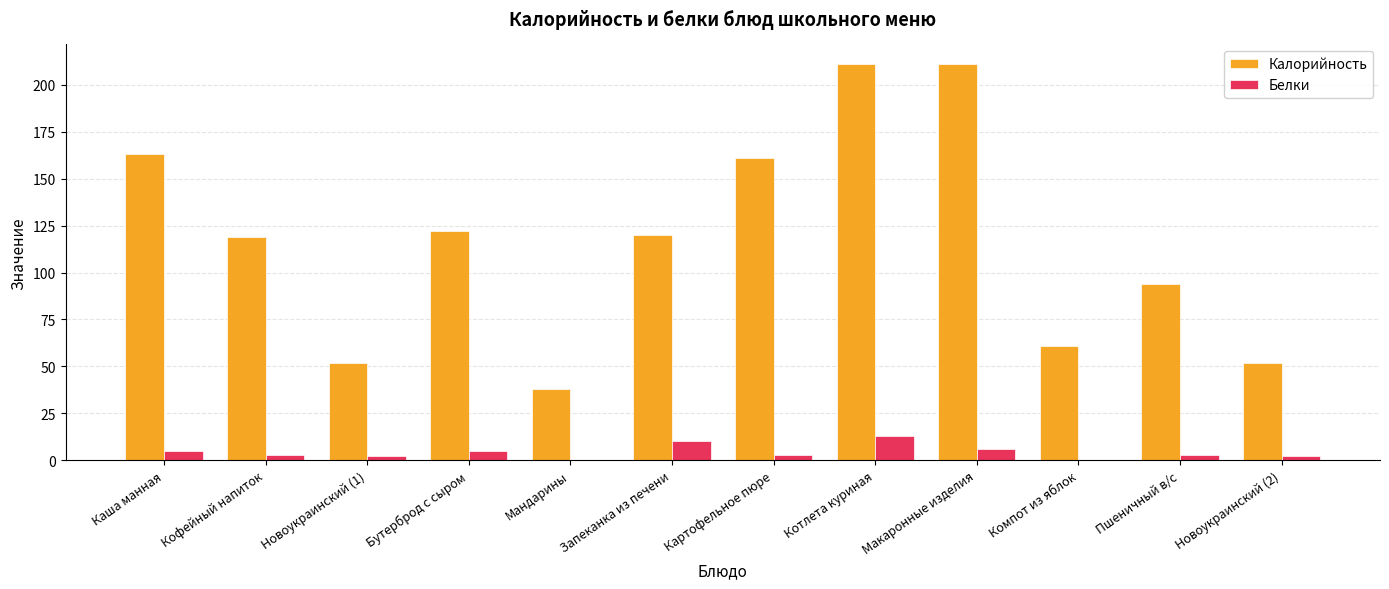

Which series has the largest total across all categories?

Калорийность